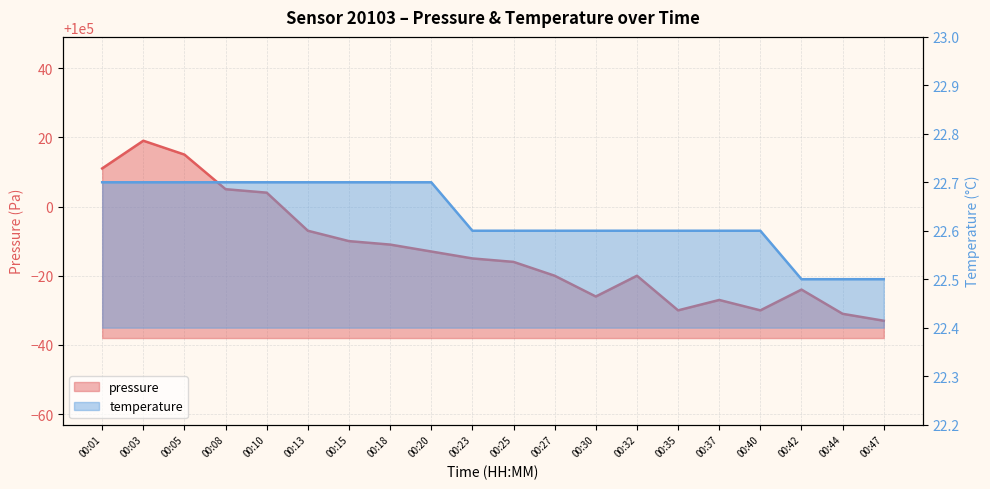

Which series changed the most between 00:37 and 00:44?

pressure